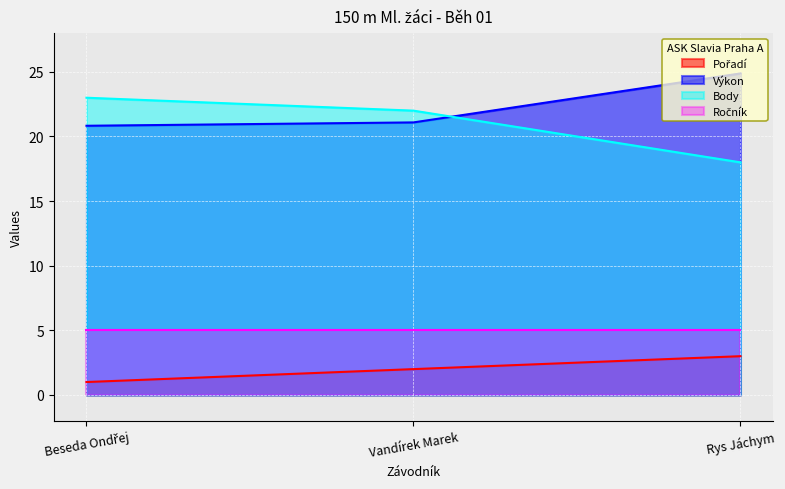

True or false: Pořadí has a value of 0.2 at Beseda Ondřej.

False